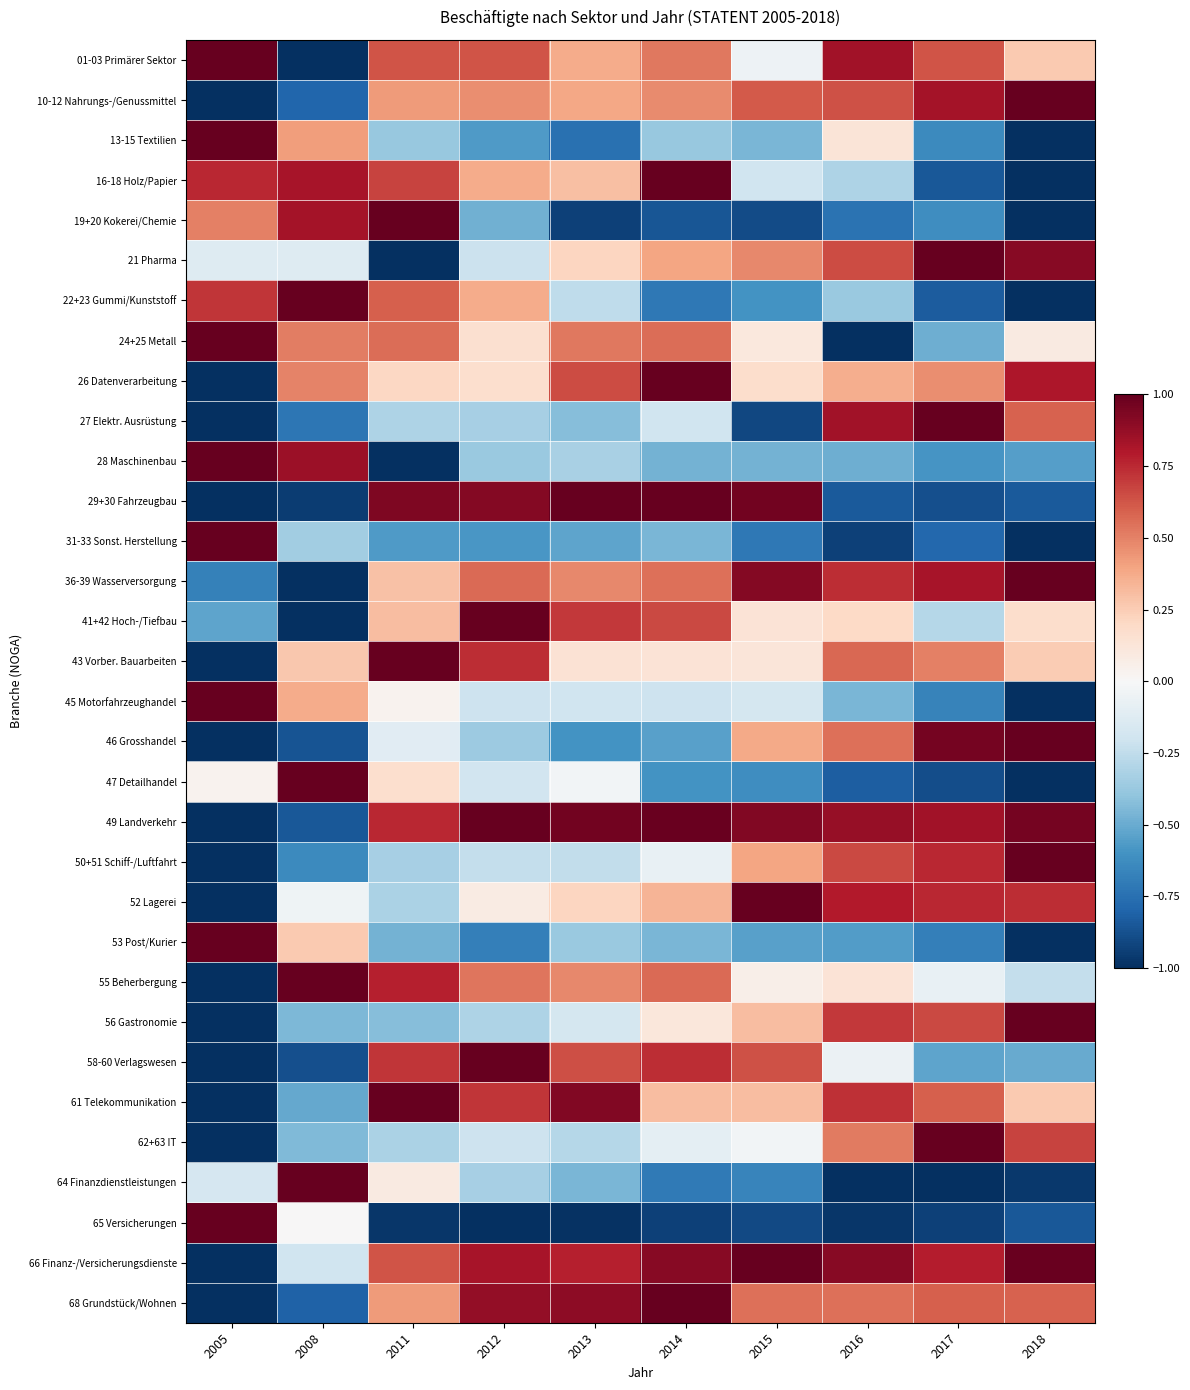

List the series in order of their peak value, highest first.

01-03 Primärer Sektor, 10-12 Nahrungs-/Genussmittel, 13-15 Textilien, 16-18 Holz/Papier, 19+20 Kokerei/Chemie, 21 Pharma, 22+23 Gummi/Kunststoff, 24+25 Metall, 26 Datenverarbeitung, 27 Elektr. Ausrüstung, 28 Maschinenbau, 29+30 Fahrzeugbau, 31-33 Sonst. Herstellung, 36-39 Wasserversorgung, 41+42 Hoch-/Tiefbau, 43 Vorber. Bauarbeiten, 45 Motorfahrzeughandel, 46 Grosshandel, 47 Detailhandel, 49 Landverkehr, 50+51 Schiff-/Luftfahrt, 52 Lagerei, 53 Post/Kurier, 55 Beherbergung, 56 Gastronomie, 58-60 Verlagswesen, 61 Telekommunikation, 62+63 IT, 64 Finanzdienstleistungen, 65 Versicherungen, 66 Finanz-/Versicherungsdienste, 68 Grundstück/Wohnen